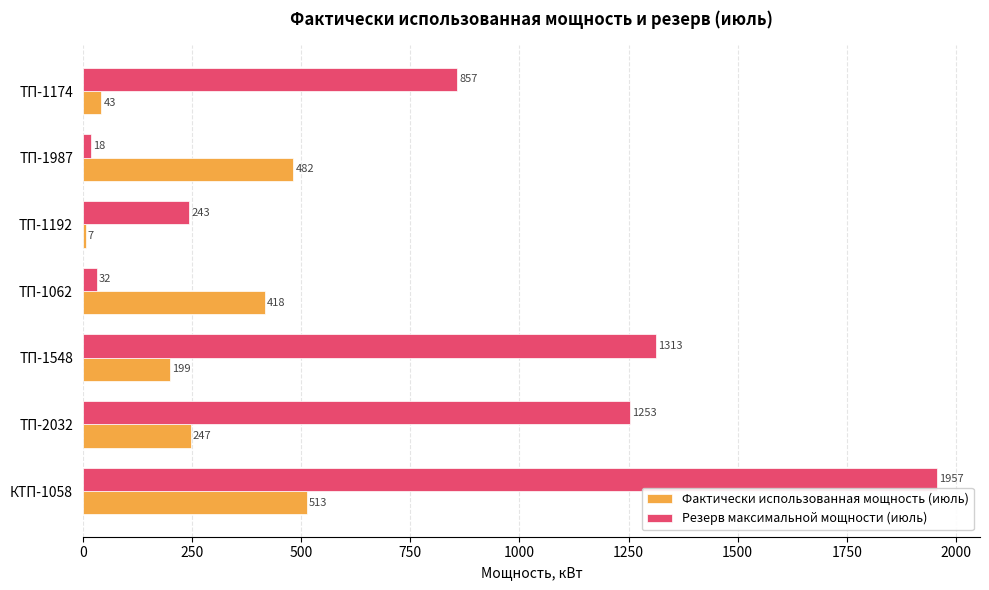

Rank the series at КТП-1058 from lowest to highest value.

Фактически использованная мощность (июль), Резерв максимальной мощности (июль)